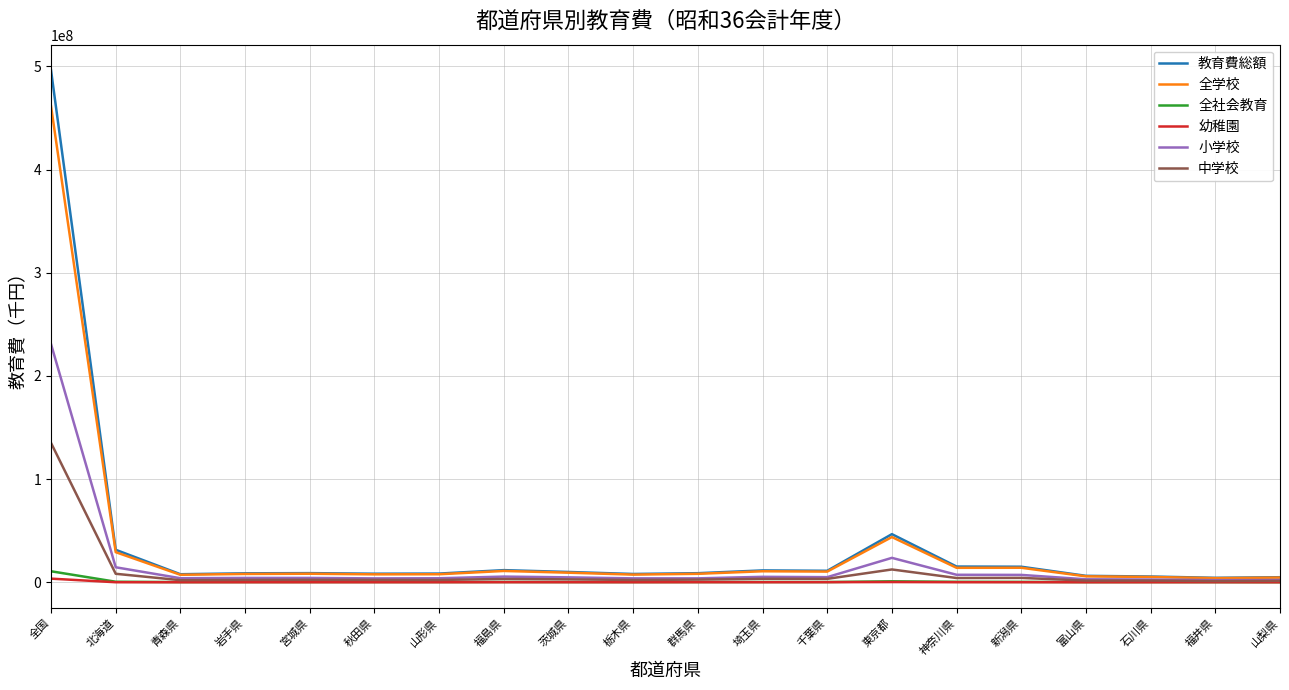

How many lines are shown in the chart?

6